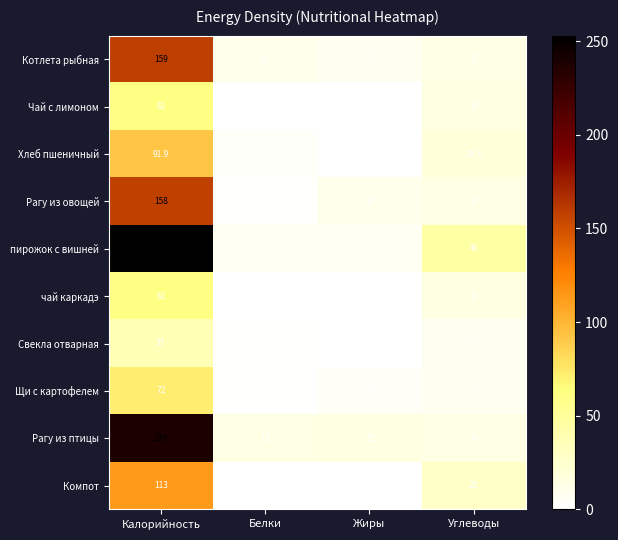

What is the total value across all series at Калорийность?

1244.9